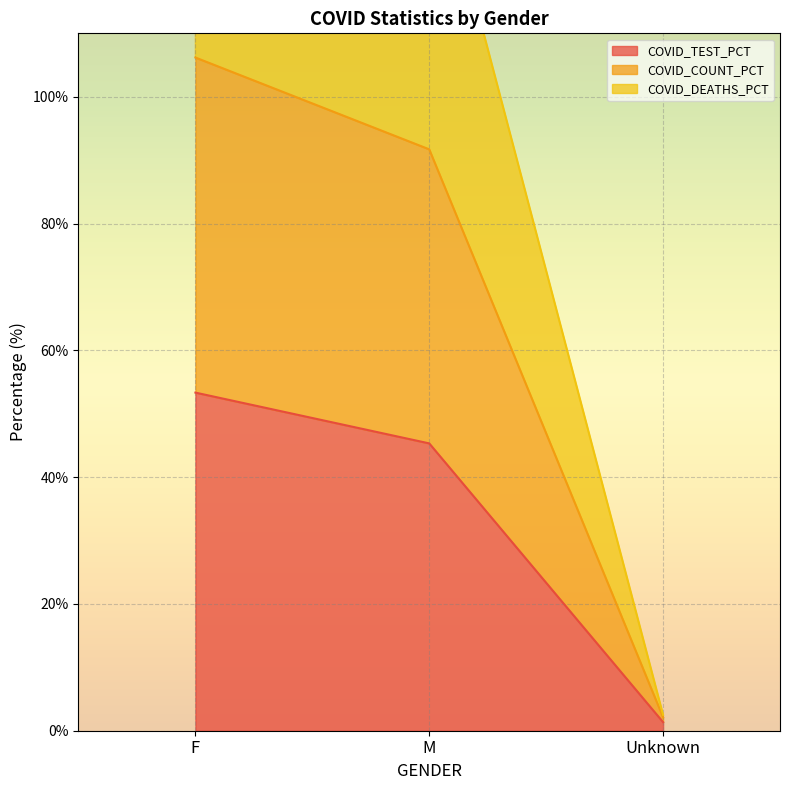

Reading right to left, transcribe all the data shown in this chart.

COVID_COUNT: Unknown=2.1	M=91.7	F=106.2
COVID_DEATHS: Unknown=2.5	M=142.6	F=154.9
COVID_TEST_PCT: Unknown=1.4	M=45.3	F=53.3